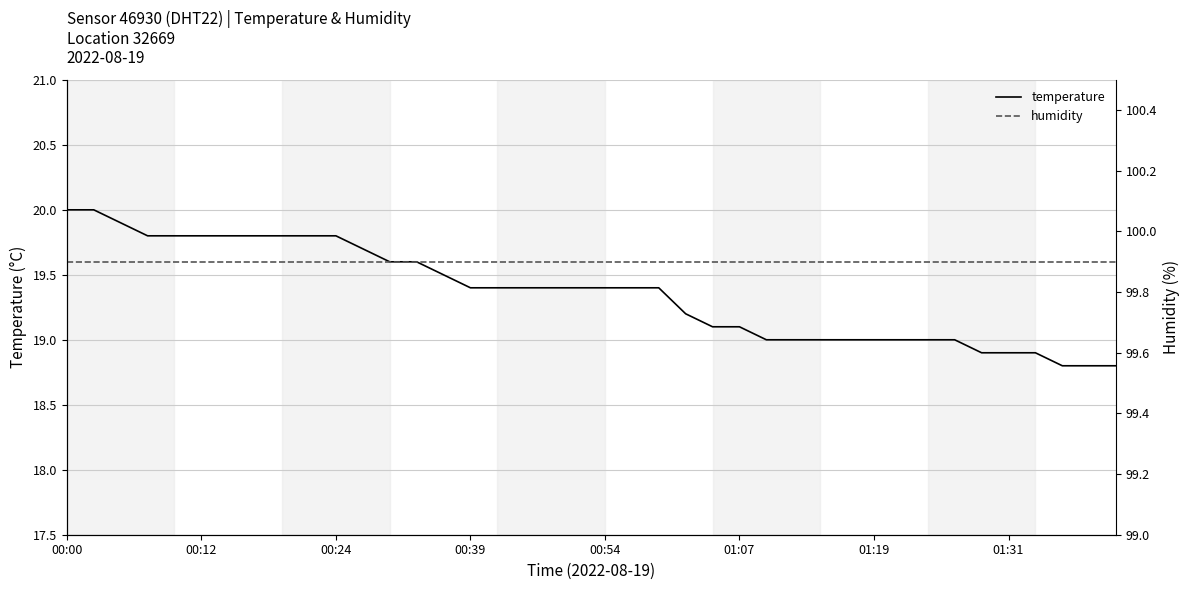

What is the sum of all humidity values?

3996.0